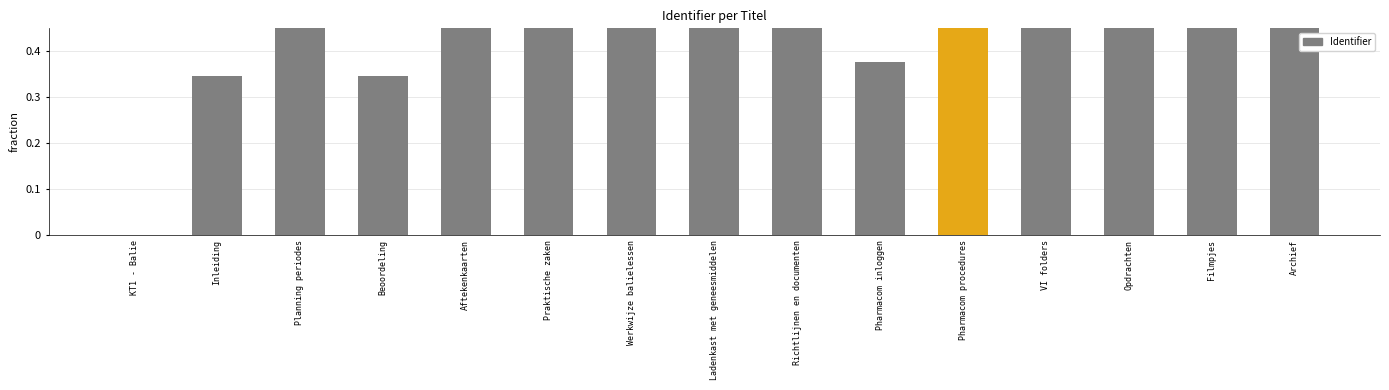

List the labels in order of value, largest first.

Pharmacom procedures, VI folders, Filmpjes, Ladenkast met geneesmiddelen, Richtlijnen en documenten, Planning periodes, Opdrachten, Werkwijze balielessen, Praktische zaken, Aftekenkaarten, Archief, Pharmacom inloggen, Beoordeling, Inleiding, KT1 - Balie